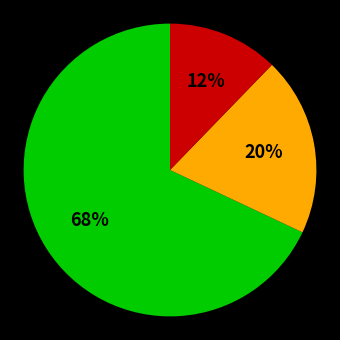

Does any single category account for the majority?

Yes